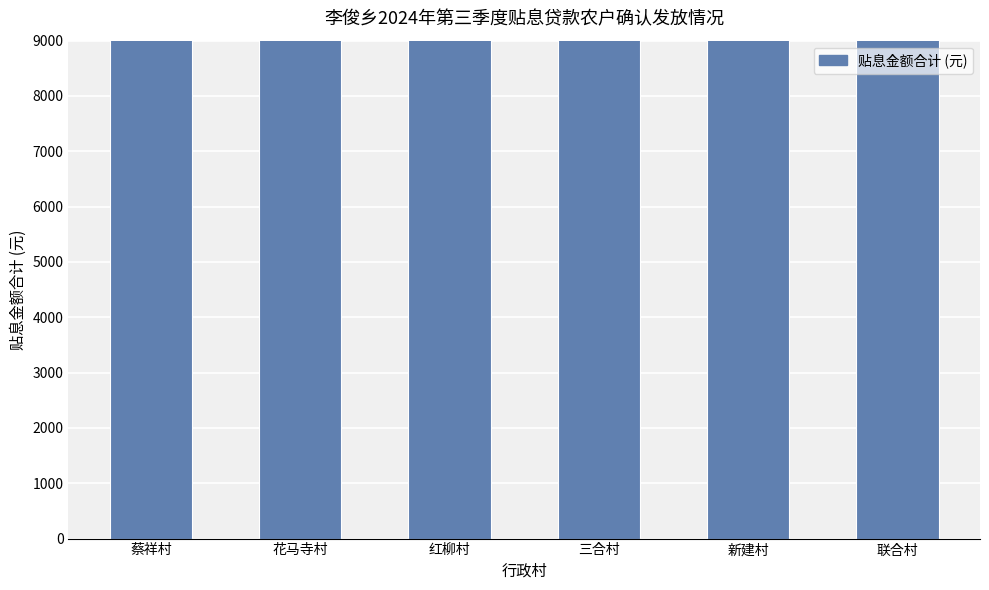

What is the difference between the maximum and minimum values?

3183.9